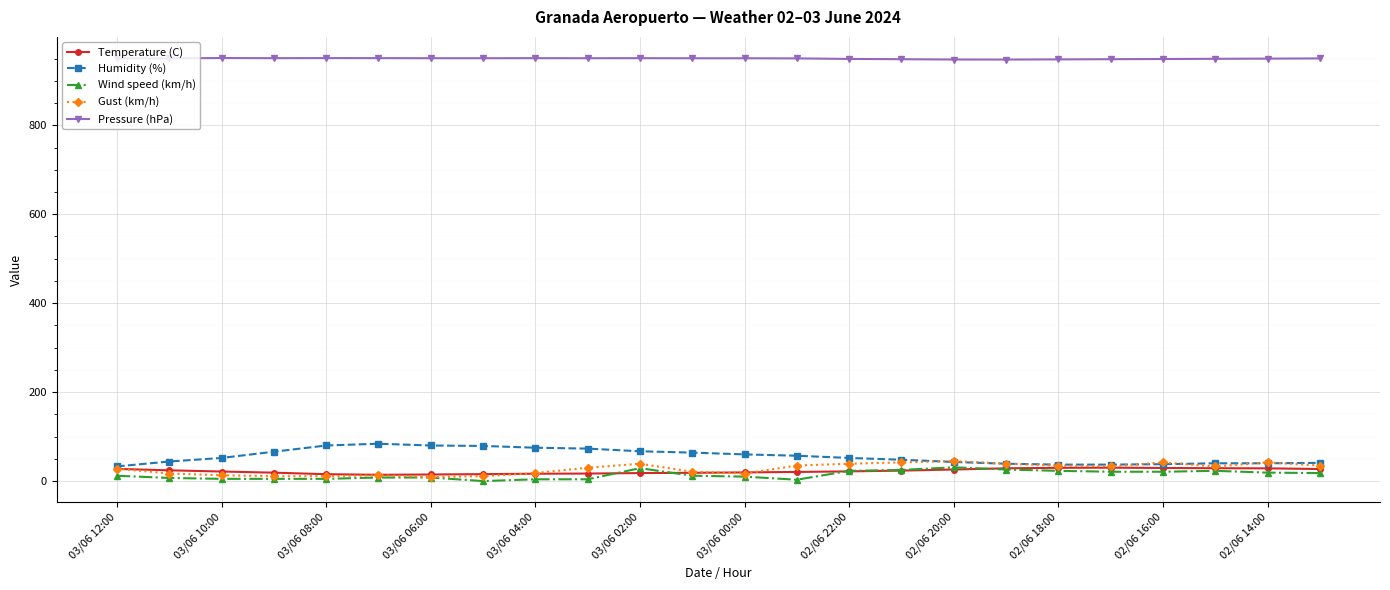

What is the highest value of the Gust (km/h) series?

45.0